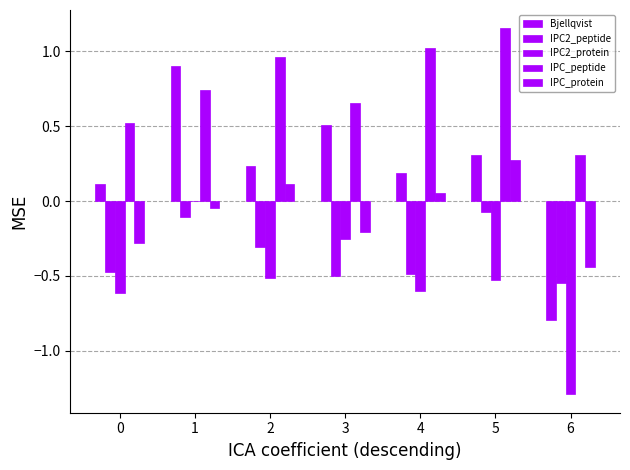

What is the sum of all IPC_peptide values?

5.4